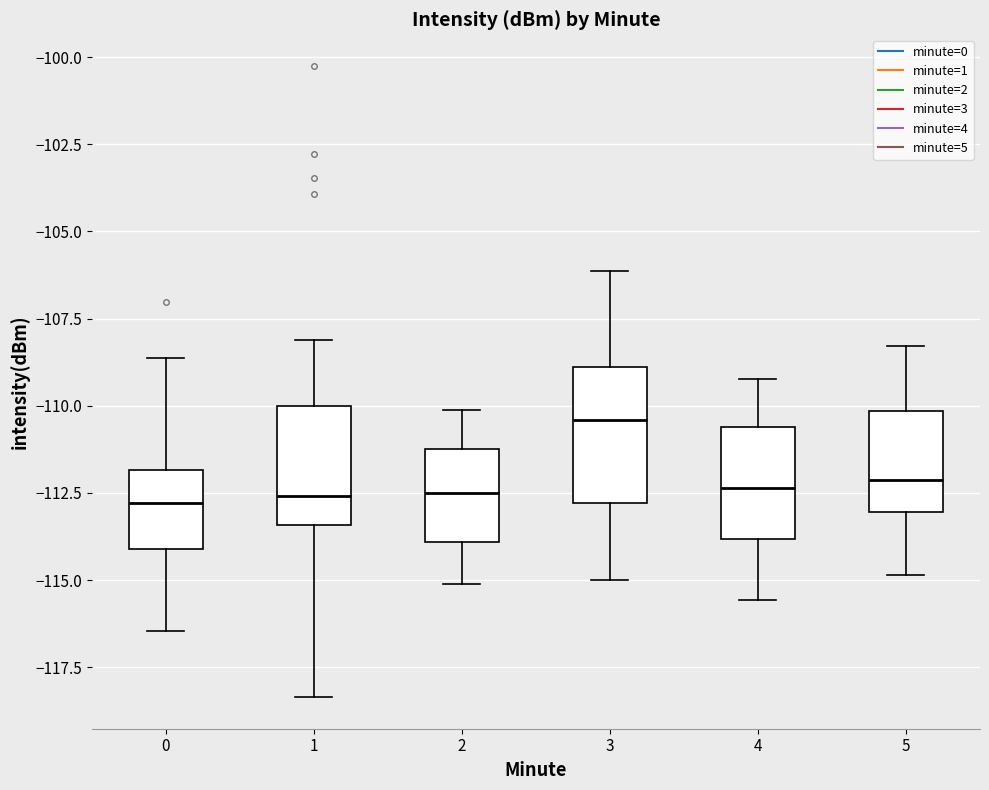

Where does the upper whisker of the box at x = 3 end on the y-axis? The values are not printed on the chart, so give them approximately, as read against the axis.

-106.0